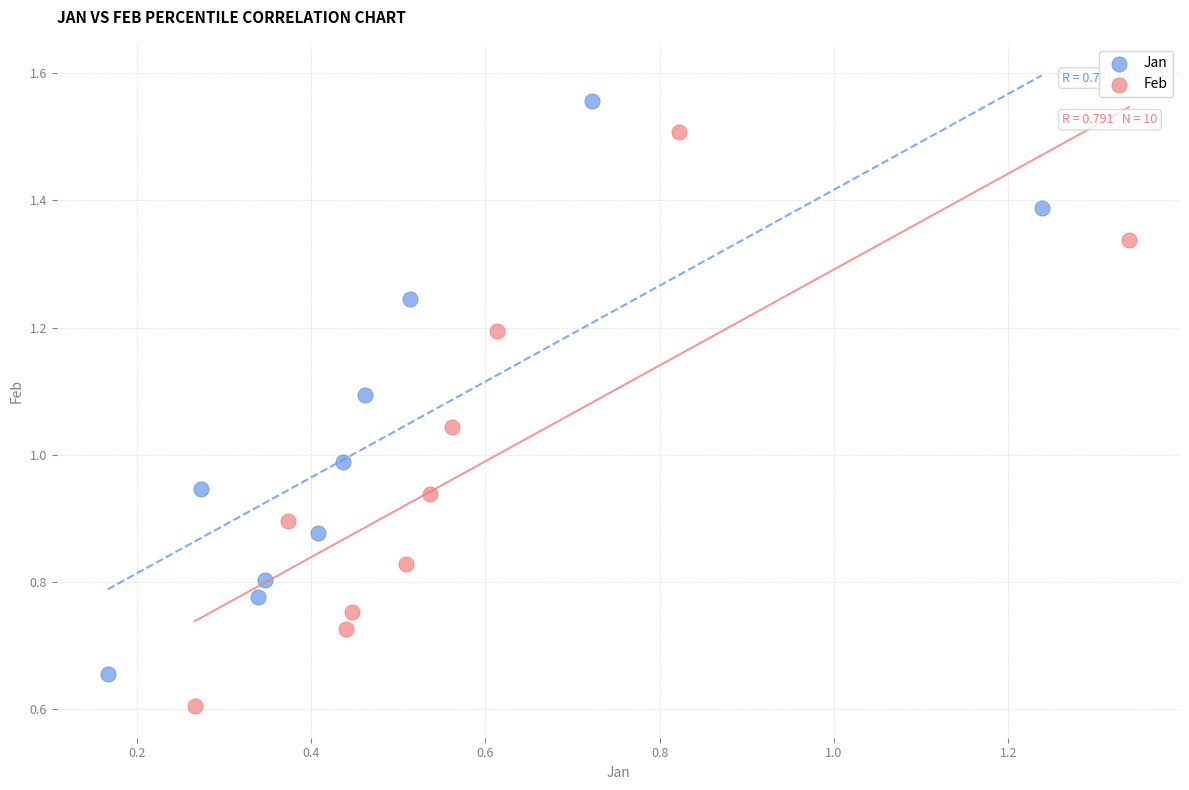

Which series reaches the minimum Y coordinate?

Feb